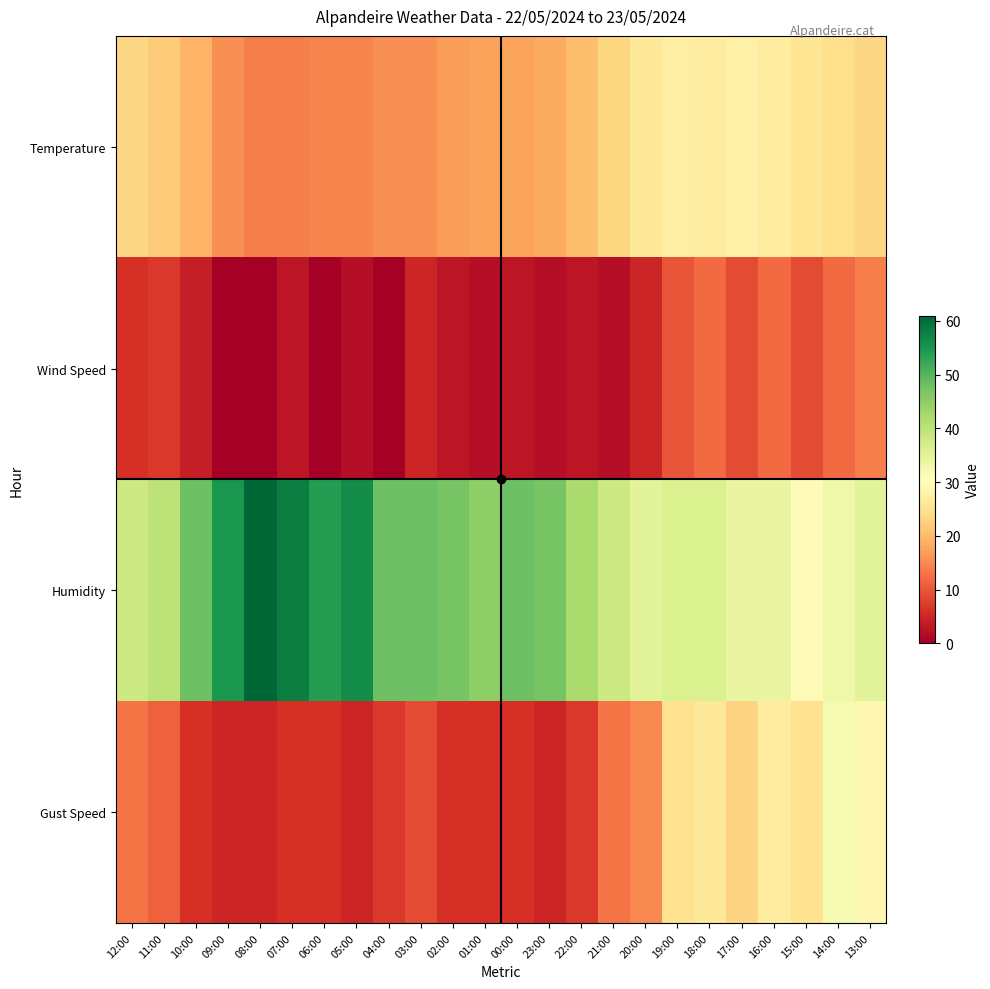

List the series in order of their overall mean, highest first.

Humidity, Temperature, Gust Speed, Wind Speed